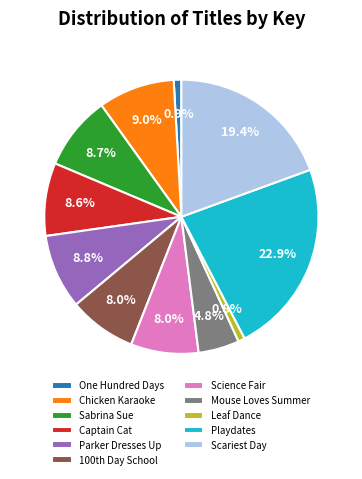

Which category has the biggest portion of the pie?

Playdates